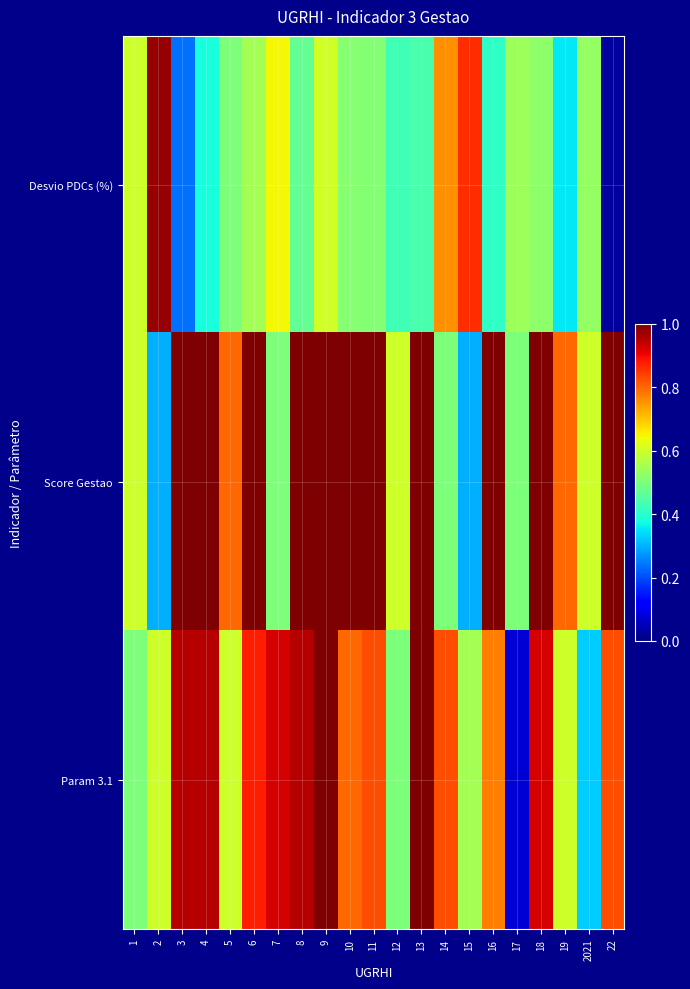

Reading left to right, transcribe all the data shown in this chart.

Desvio PDCs (%): 1=0.6	2=1.0	3=0.2	4=0.4	5=0.5	6=0.6	7=0.6	8=0.5	9=0.6	10=0.5	11=0.5	12=0.4	13=0.4	14=0.8	15=0.9	16=0.4	17=0.5	18=0.5	19=0.4	2021=0.5	22=0.0
Score Gestao: 1=0.6	2=0.3	3=1.0	4=1.0	5=0.8	6=1.0	7=0.5	8=1.0	9=1.0	10=1.0	11=1.0	12=0.6	13=1.0	14=0.5	15=0.3	16=1.0	17=0.5	18=1.0	19=0.8	2021=0.6	22=1.0
Param 3.1: 1=0.5	2=0.6	3=1.0	4=1.0	5=0.6	6=0.9	7=0.9	8=1.0	9=1.0	10=0.8	11=0.8	12=0.5	13=1.0	14=0.8	15=0.5	16=0.8	17=0.1	18=0.9	19=0.6	2021=0.3	22=0.8